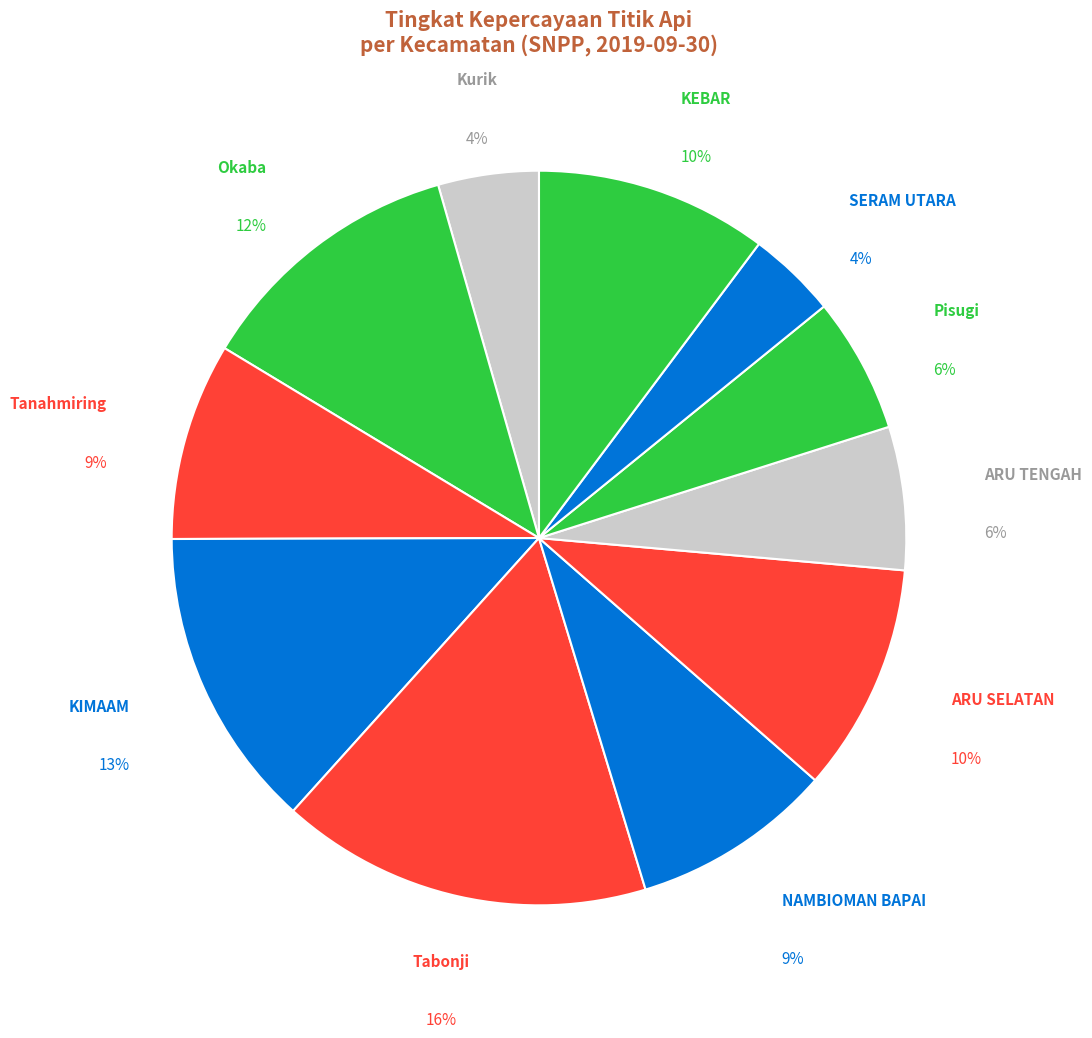

What percentage is the KEBAR slice, to the nearest percent?

10%